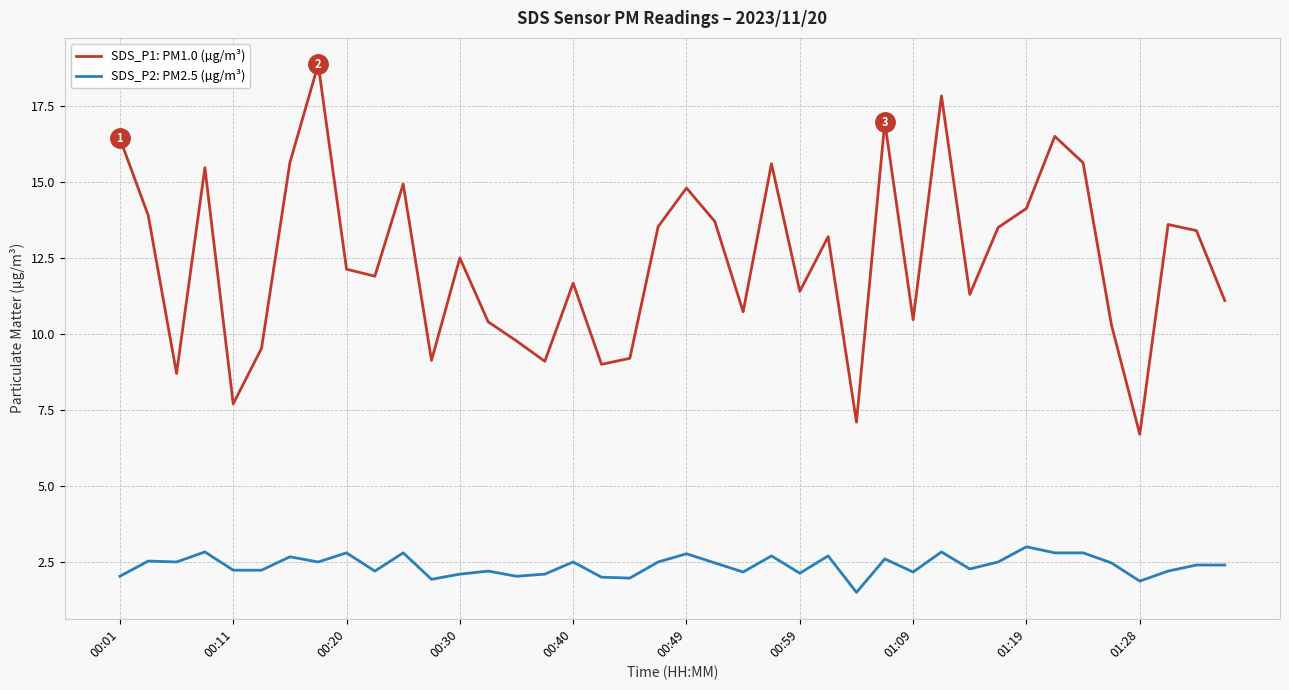

What is the minimum value shown in the chart?

1.5